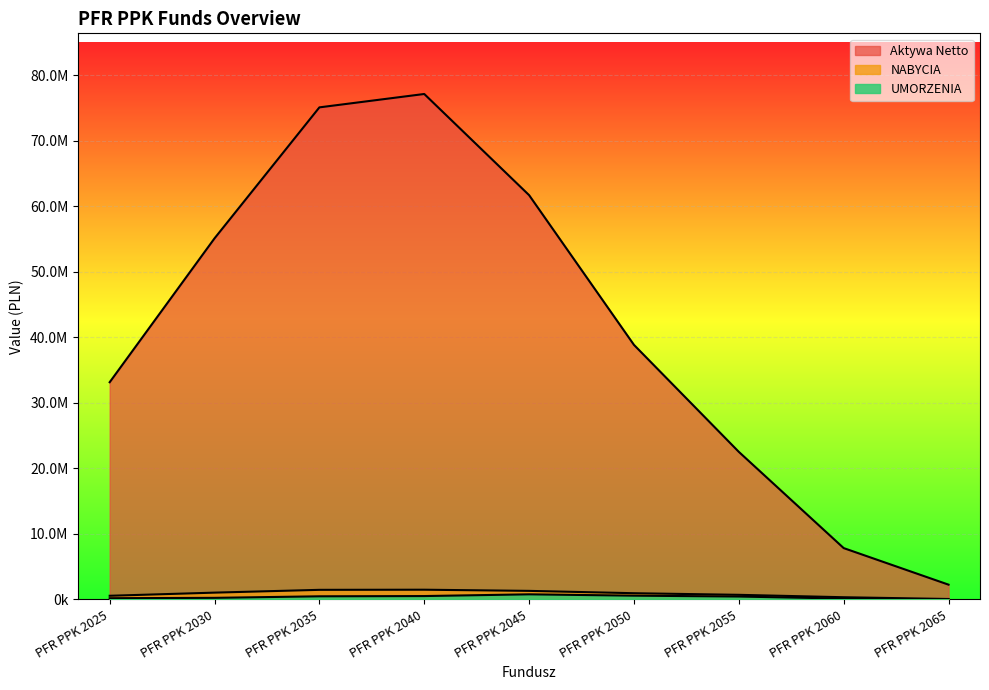

True or false: UMORZENIA and Aktywa Netto intersect in this chart.

False